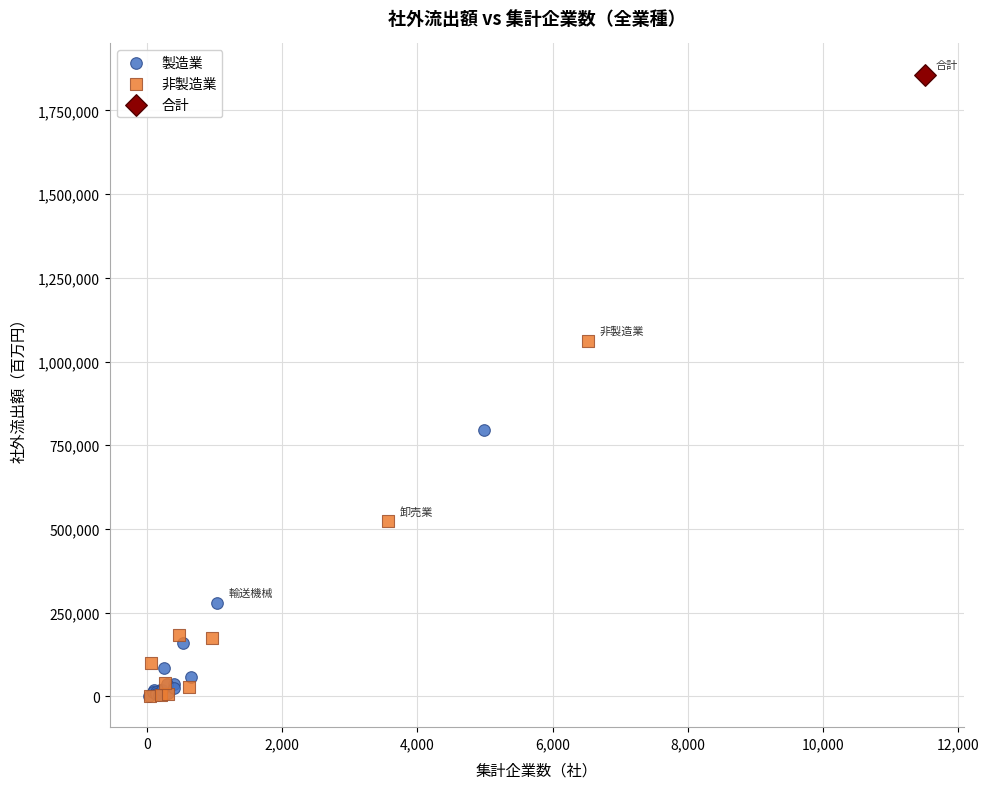

Which series reaches the maximum Y coordinate?

合計